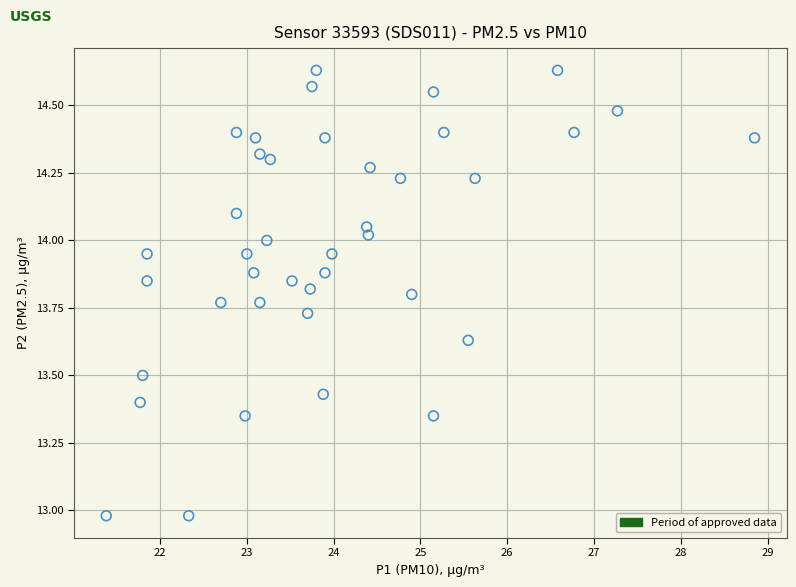

What is the range of Y values (max minus min)?

1.7